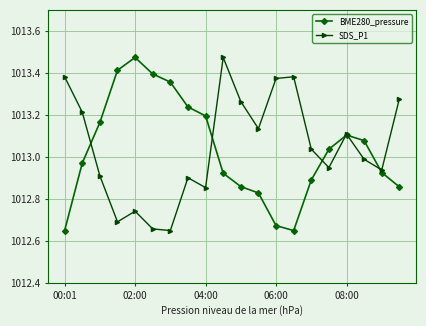

True or false: BME280_pressure has more than 0 interior local peaks.

True